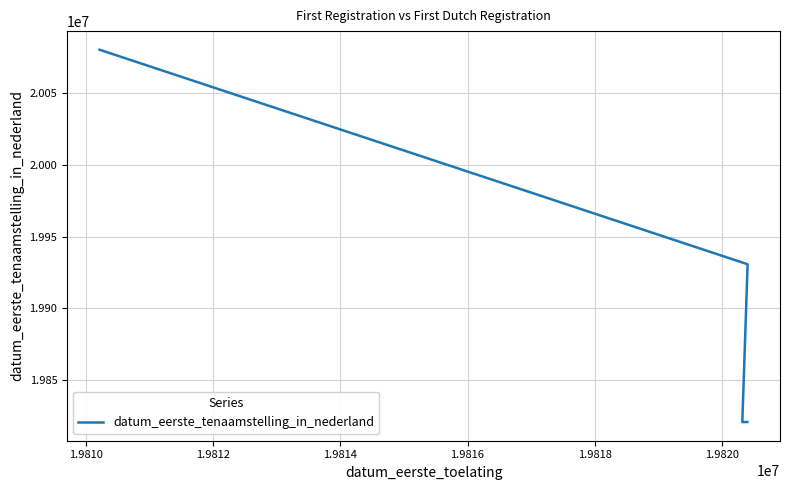

How many data points are above 19930618?

1